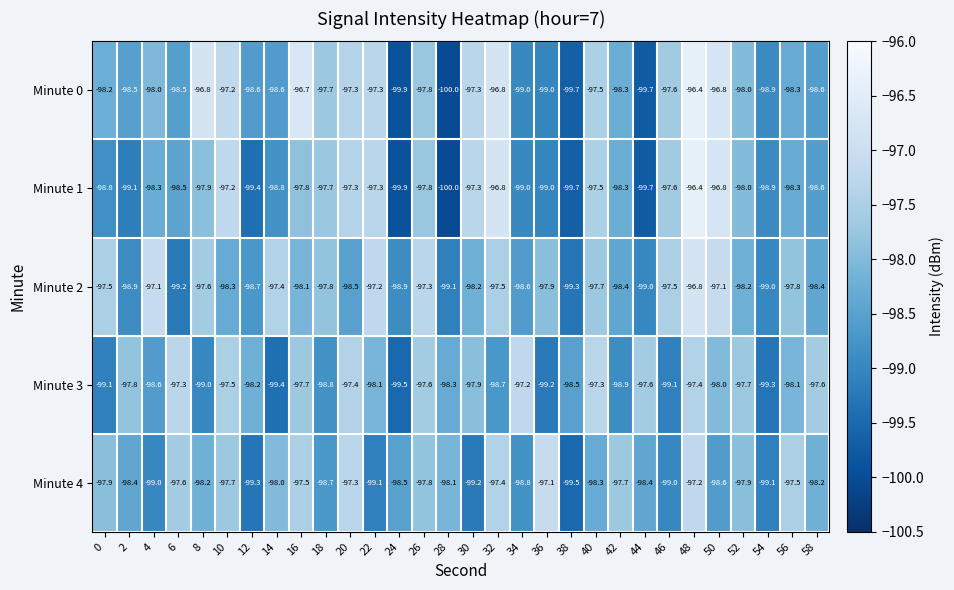

Which series changed the most between 2 and 10?

Minute 1